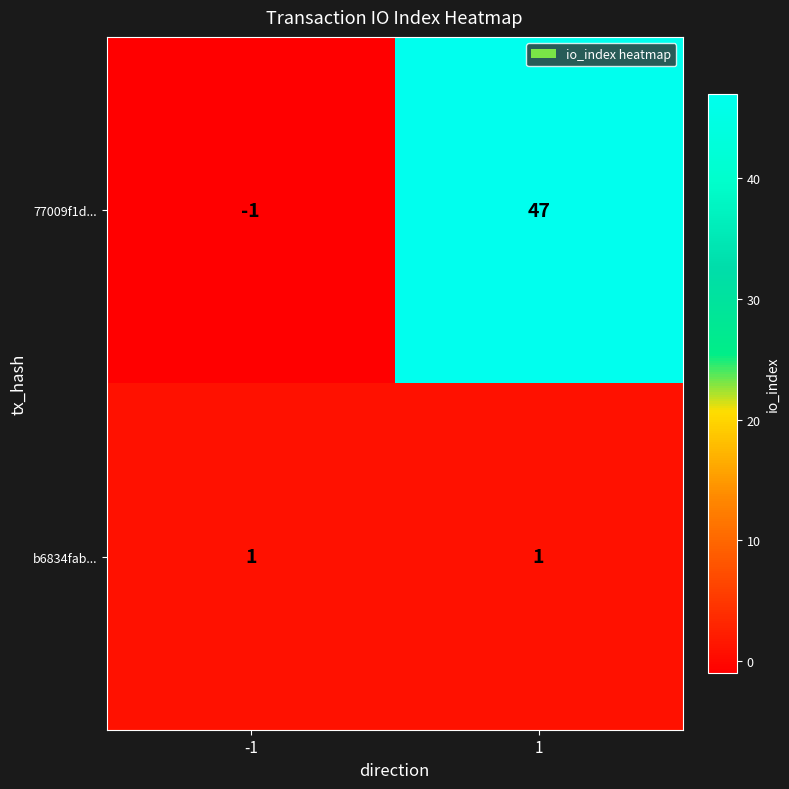

The 77009f1d... series shows 23 at 1. True or false?

False